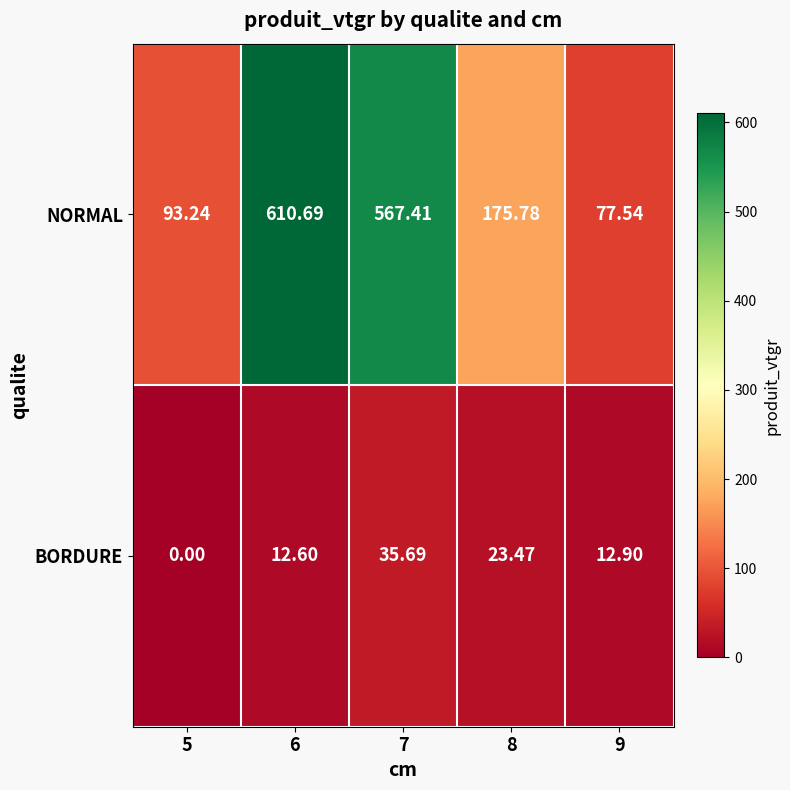

Which series has the widest spread of values?

NORMAL